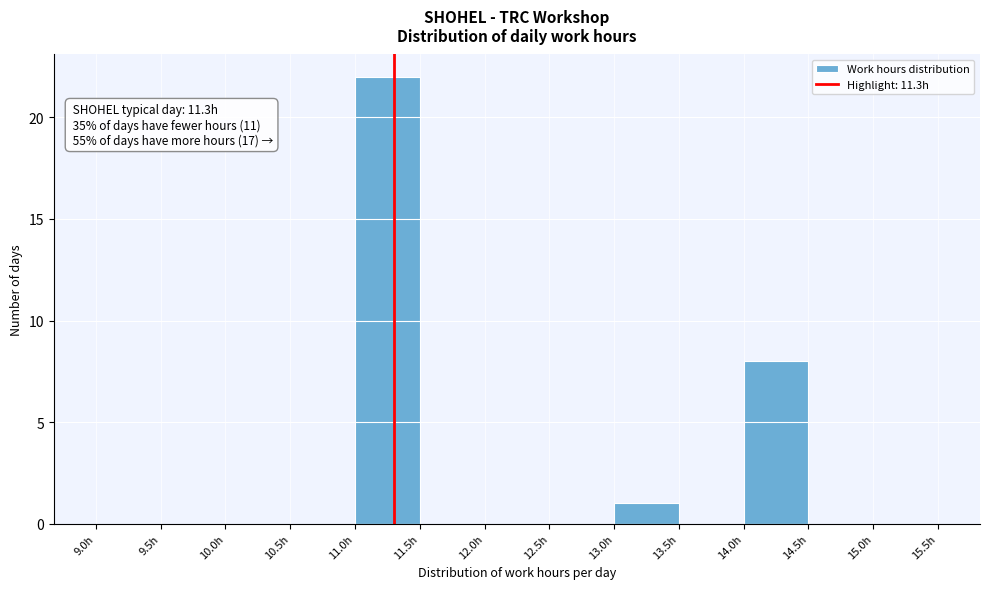

Which range on the x-axis has the tallest bar?

11.0 to 11.5